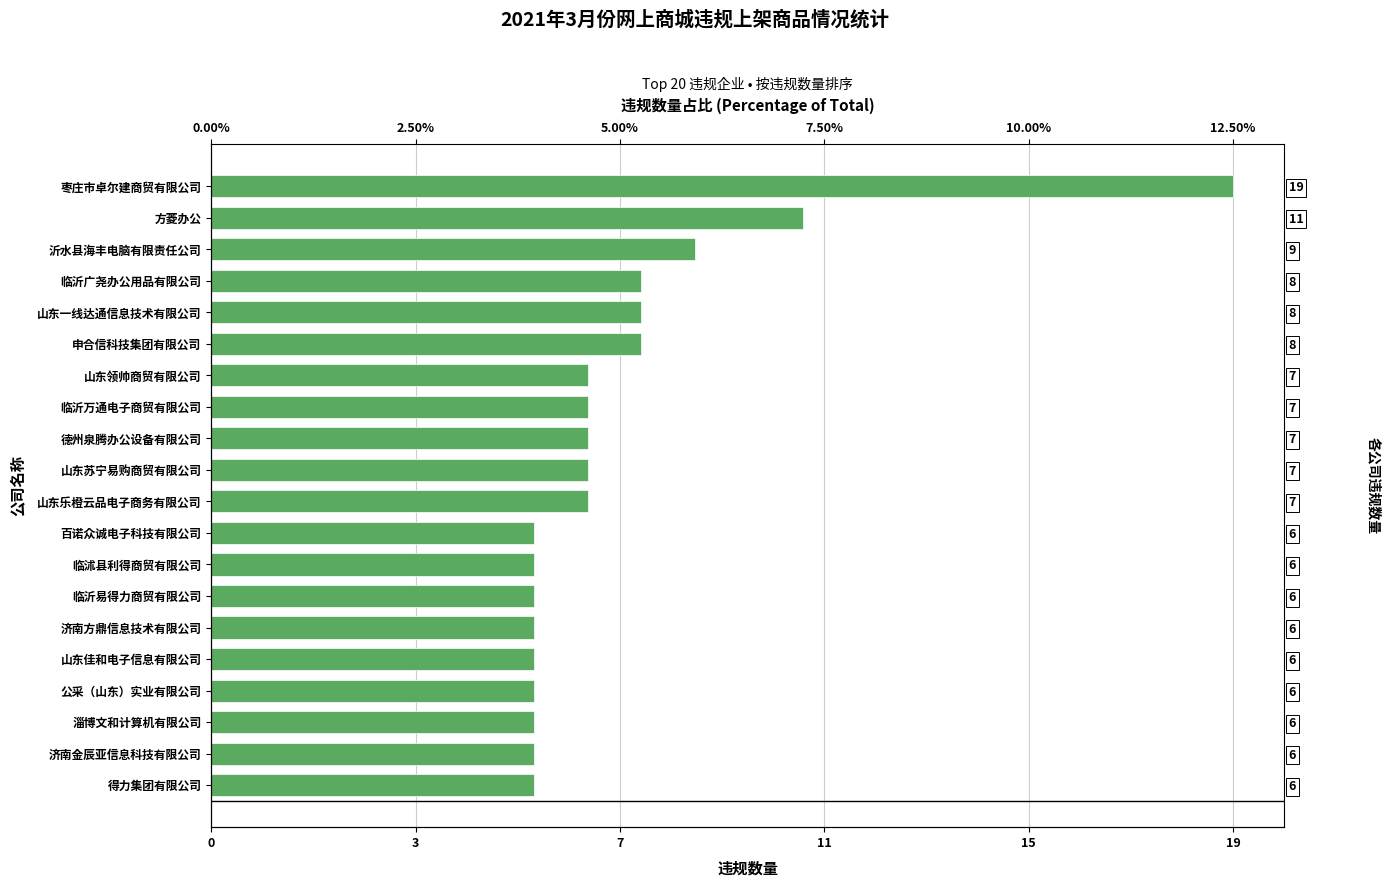

Reading right to left, transcribe all the data shown in this chart.

19	11	9	8	8	8	7	7	7	7	7	6	6	6	6	6	6	6	6	6